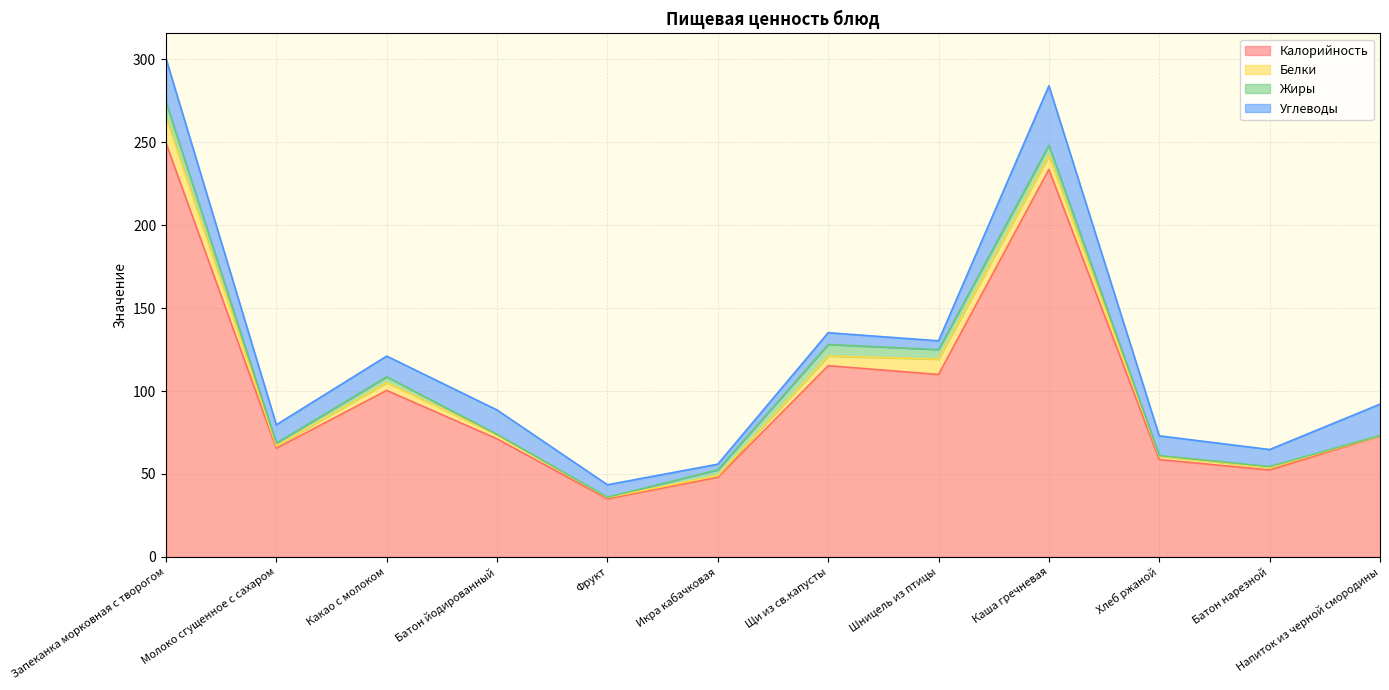

Rank the series by their maximum value, from lowest to highest.

Жиры, Белки, Углеводы, Калорийность